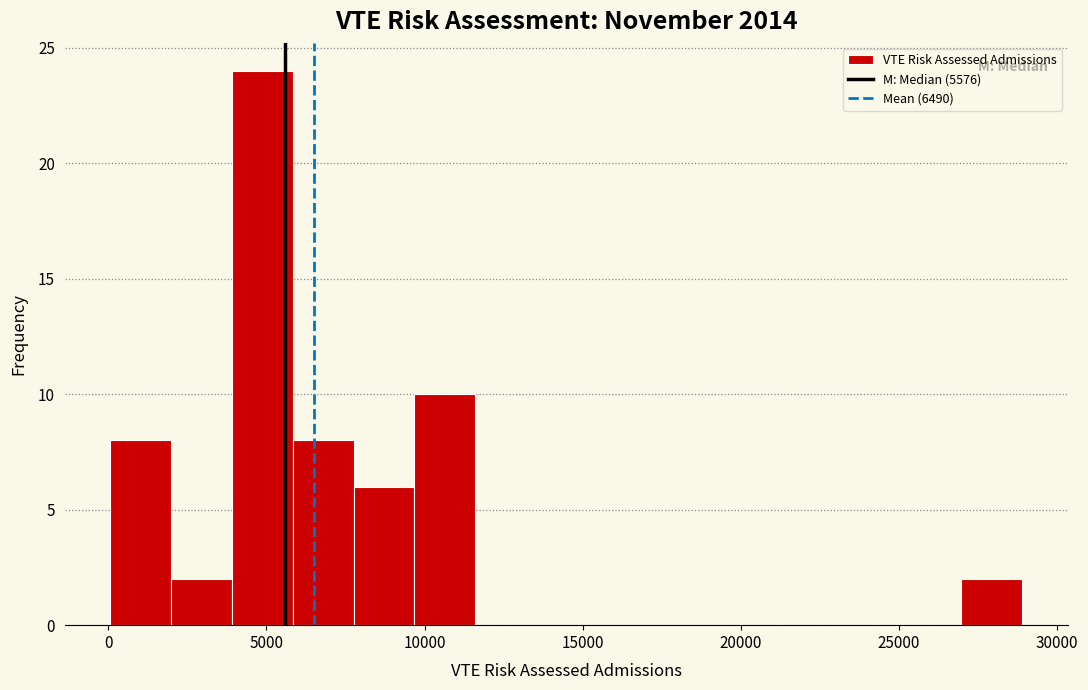

Read against the x-axis, roughly where is the centre of the tallest bar?

5000